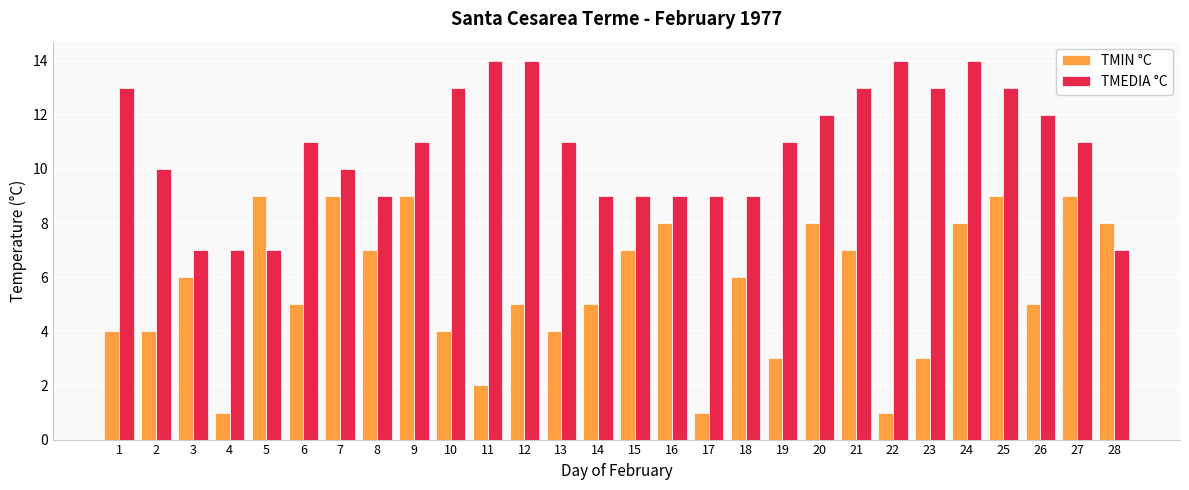

The TMEDIA °C series shows 14 at 13. True or false?

False